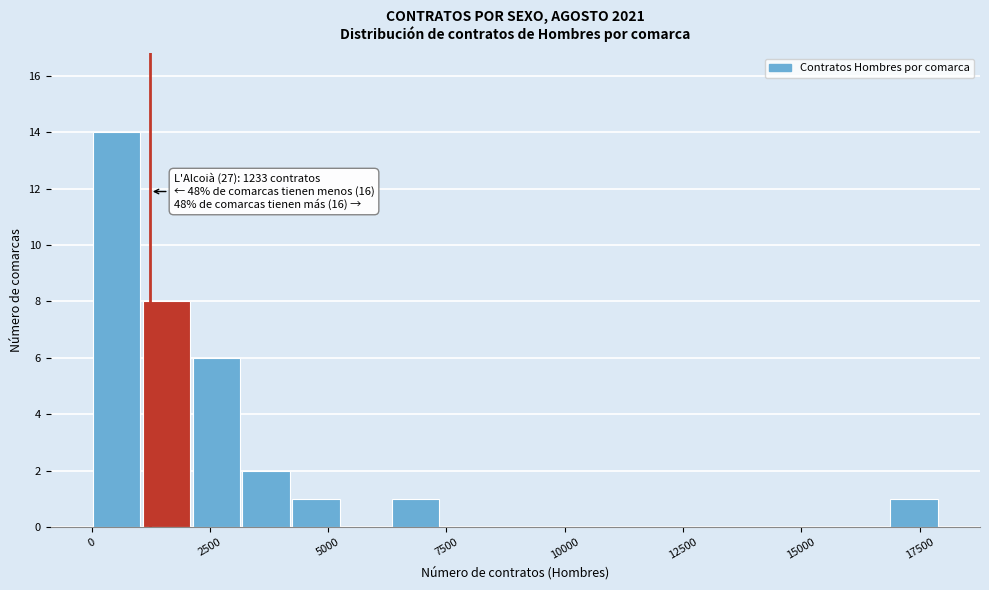

Around what value on the x-axis is the tallest bar? Give the approximate position of its centre, as read against the axis.

500